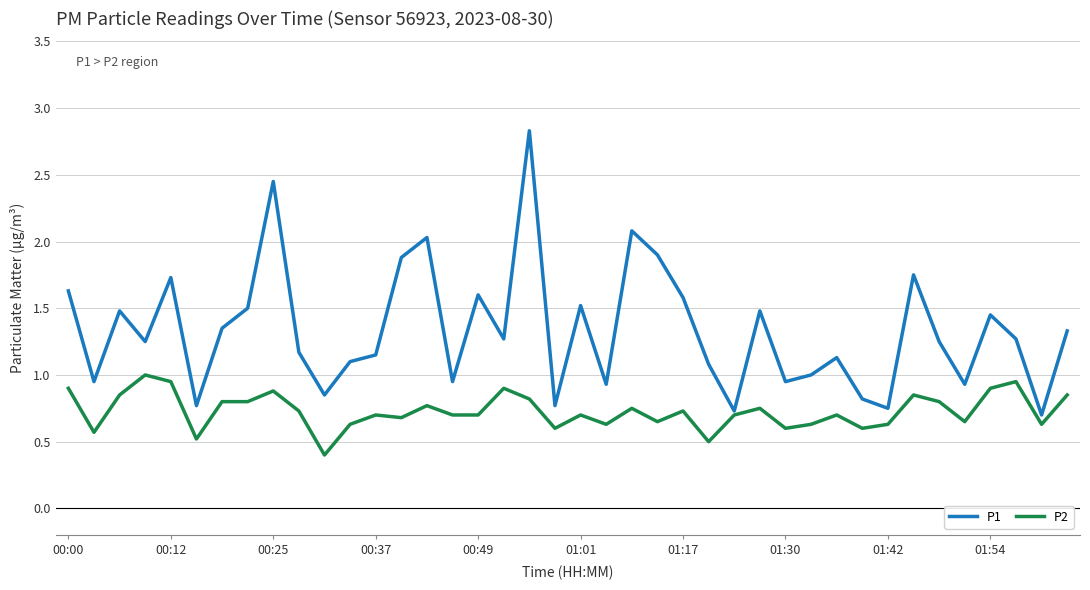

Rank the series by their average value, from lowest to highest.

P2, P1